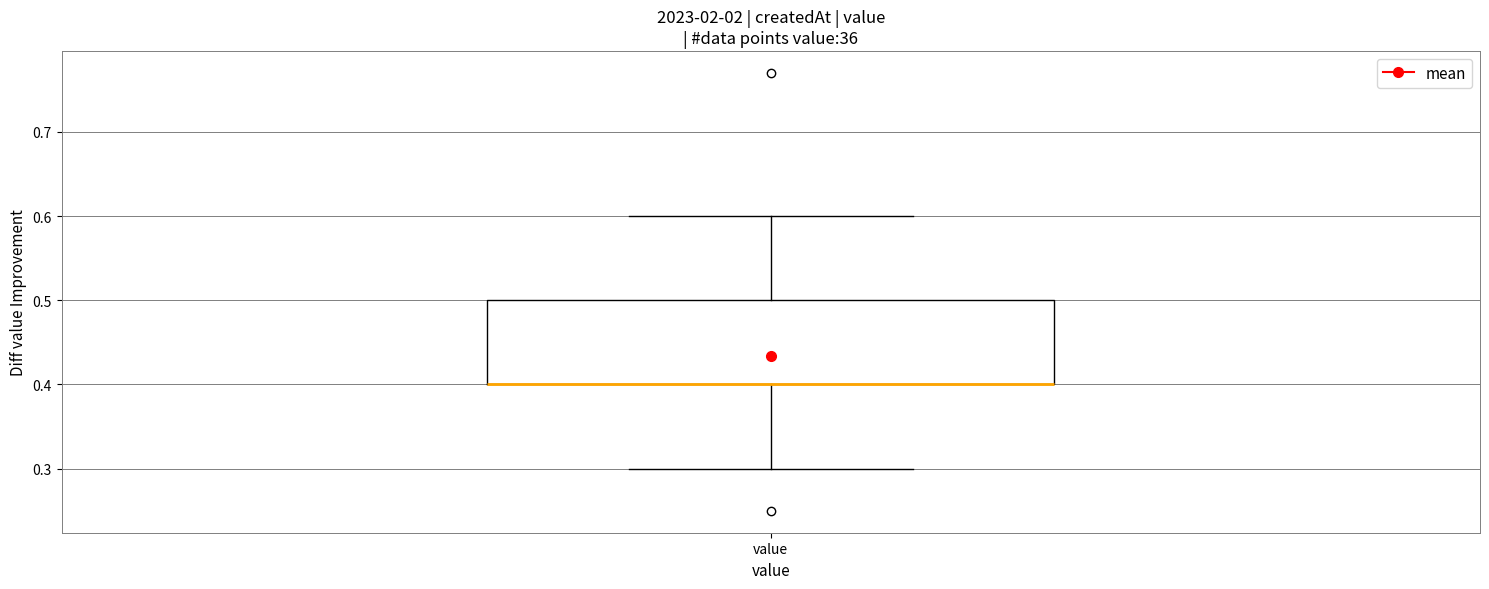

Read this box plot against the y-axis: the position of the median line, the range covered by the box, and the ends of both whiskers. The values are not printed on the chart, so give them approximately, as read against the axis.

median 0.4 (drawn on the box's lower edge), box 0.4 to 0.5, whiskers 0.3 to 0.6